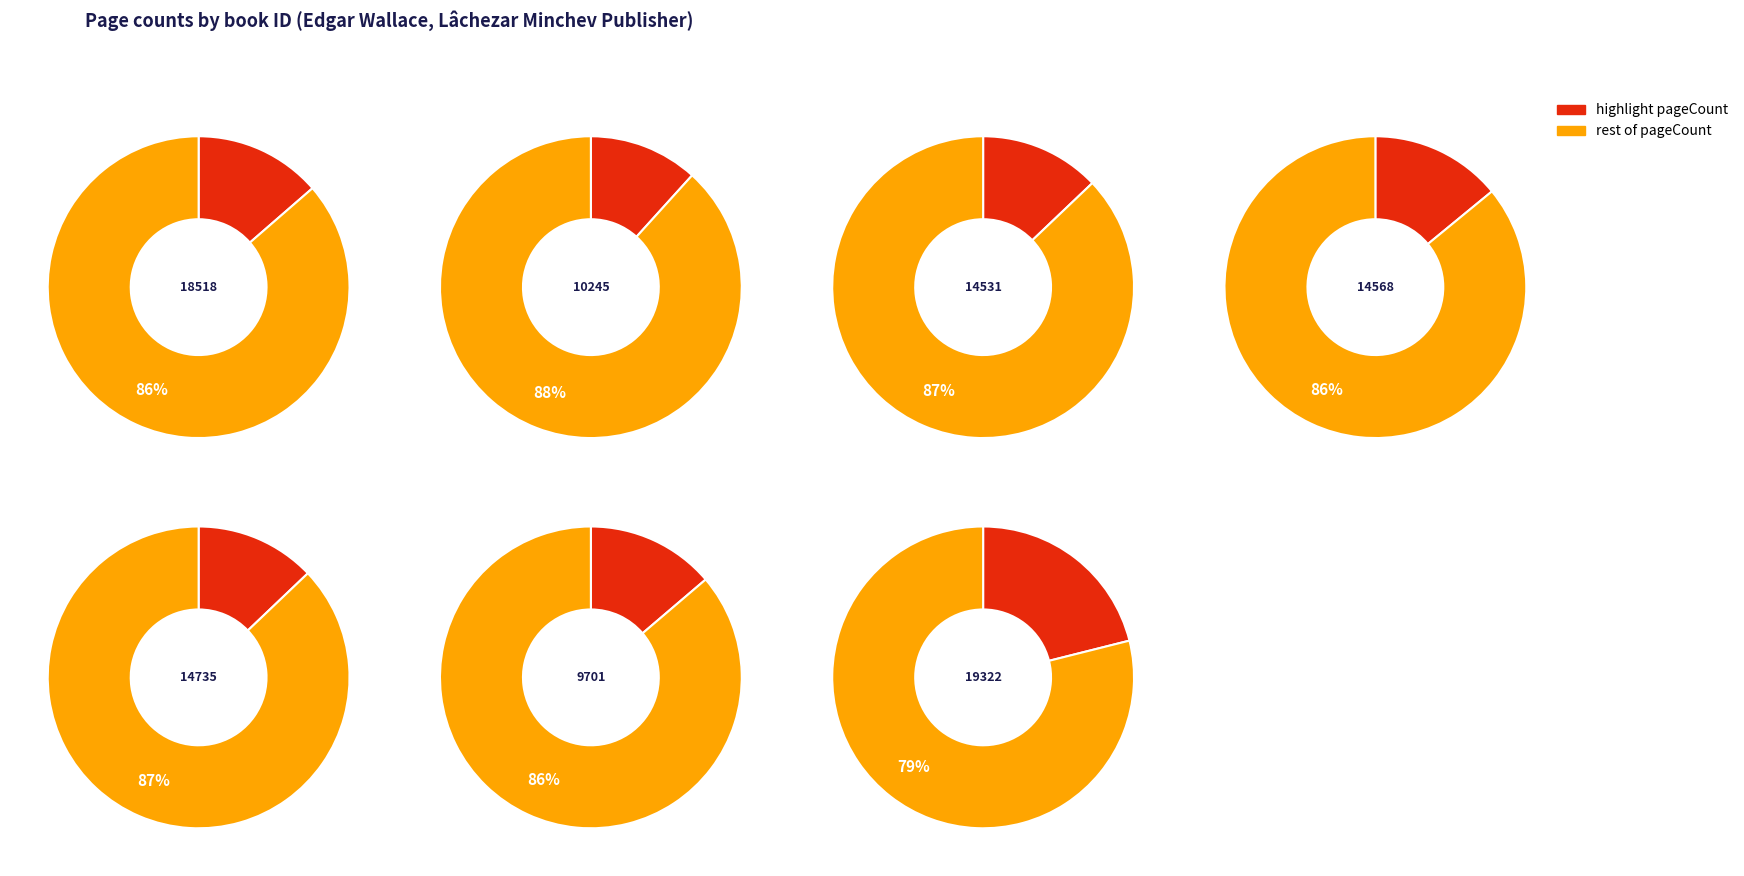

Which has a higher value, 14735 or 14531?

14735